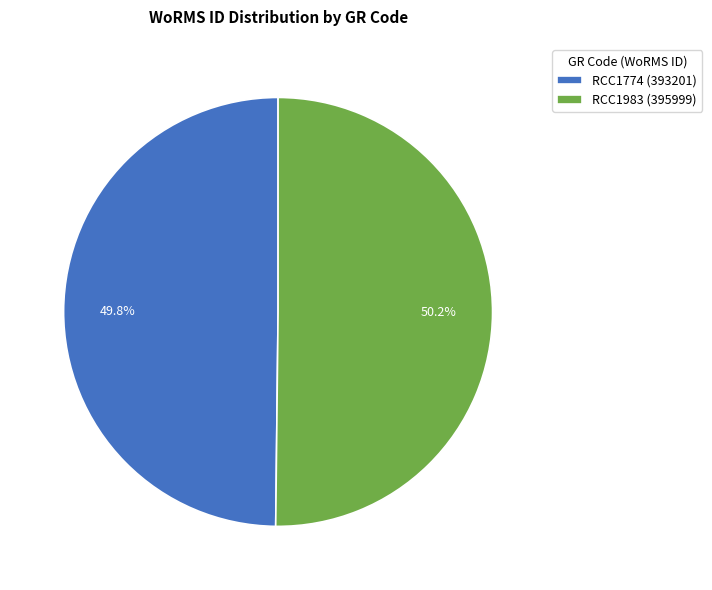

The RCC1774 slice represents 50% of the pie. True or false?

True